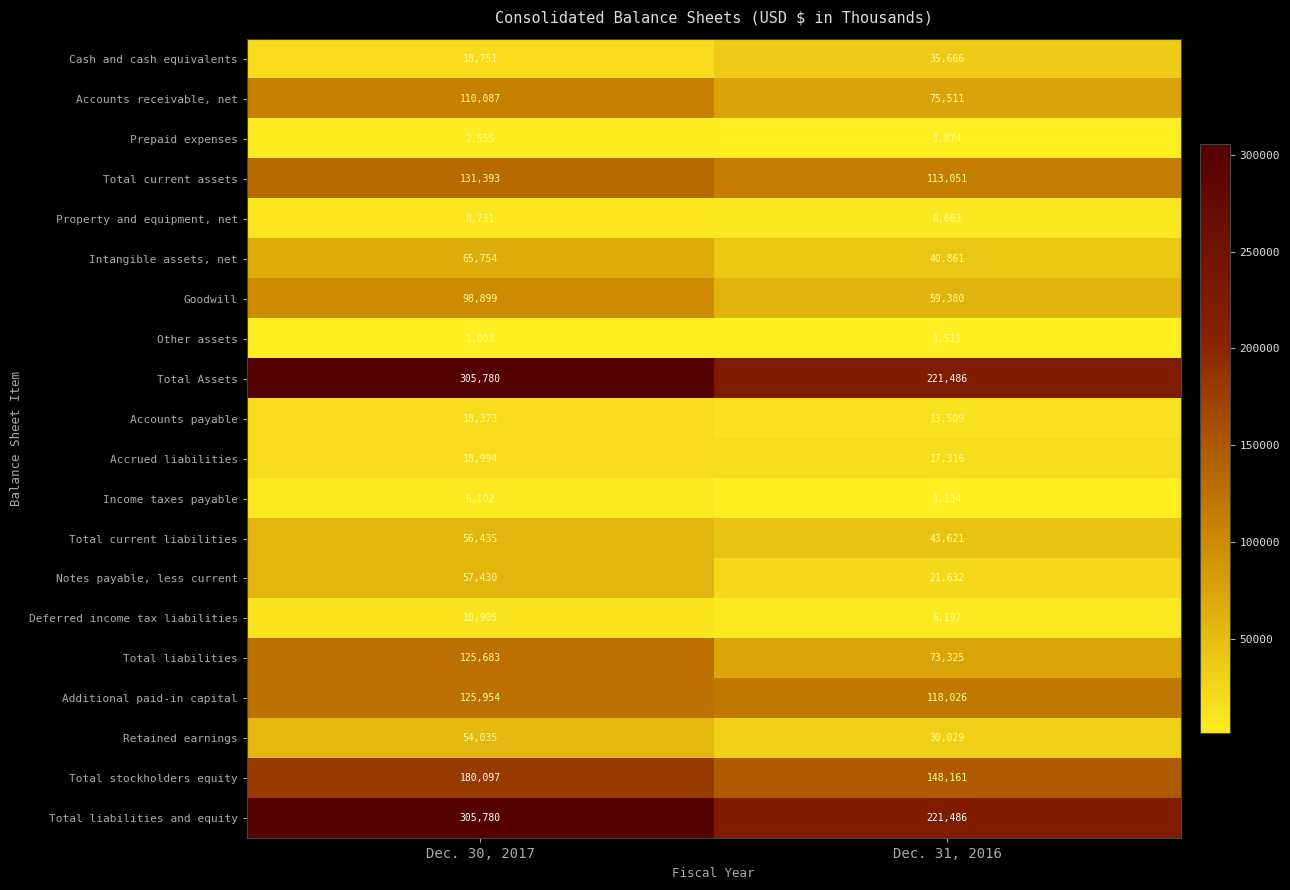

Is the value of Income taxes payable at Dec. 30, 2017 greater than the value of Total stockholders equity at Dec. 30, 2017?

No